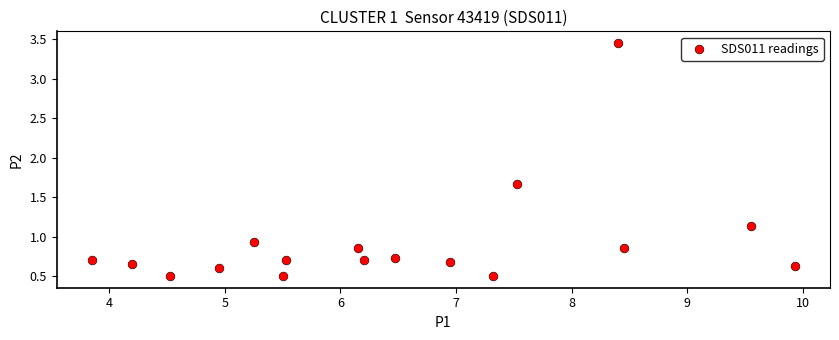

What Y value in the scatter plot is closest to 1?

0.9